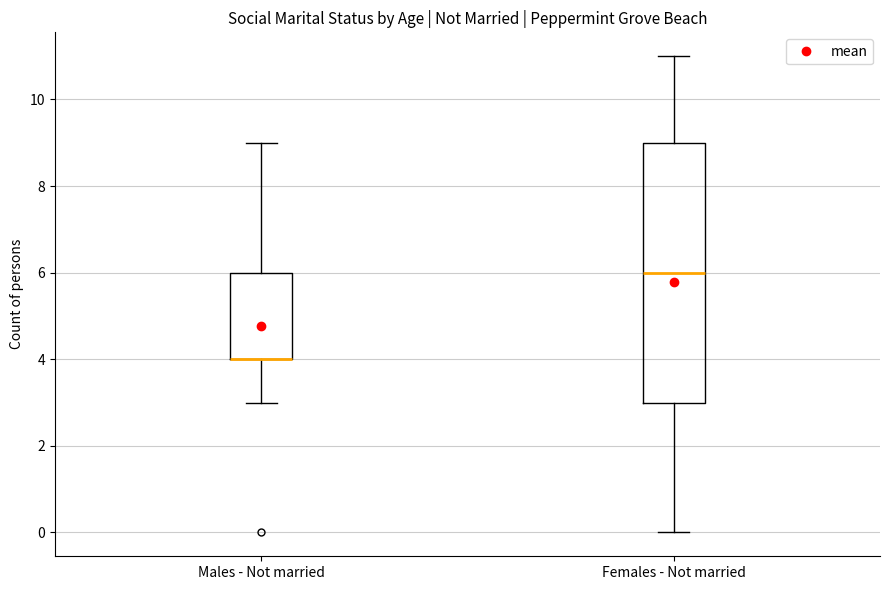

Reading left to right, read every box against the y-axis: the position of its median line, the range the box covers, and the ends of its whiskers. The values are not printed on the chart, so give them approximately, as read against the axis.

Males - Not married: median 4 (drawn on the box's lower edge), box 4 to 6, whiskers 3 to 9
Females - Not married: median 6, box 3 to 9, whiskers 0 to 11